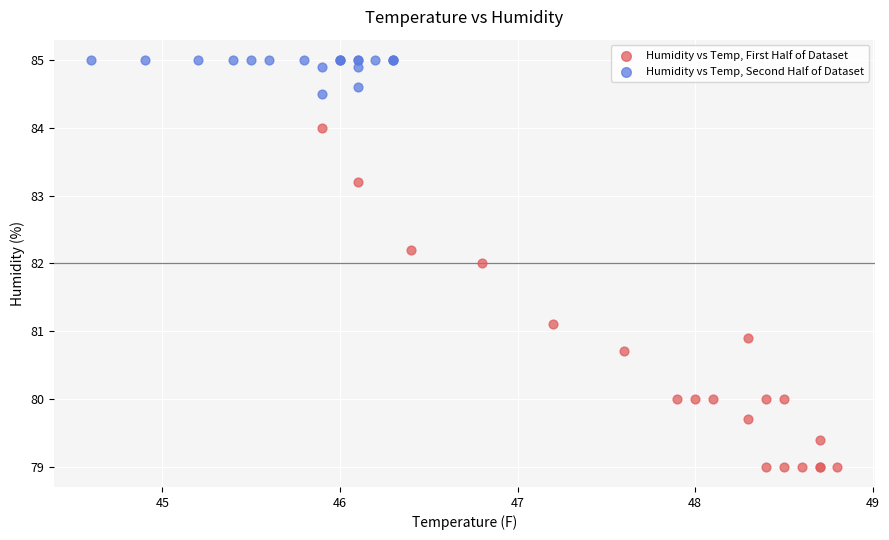

Which series contains the highest Y value?

Humidity vs Temp, Second Half of Dataset